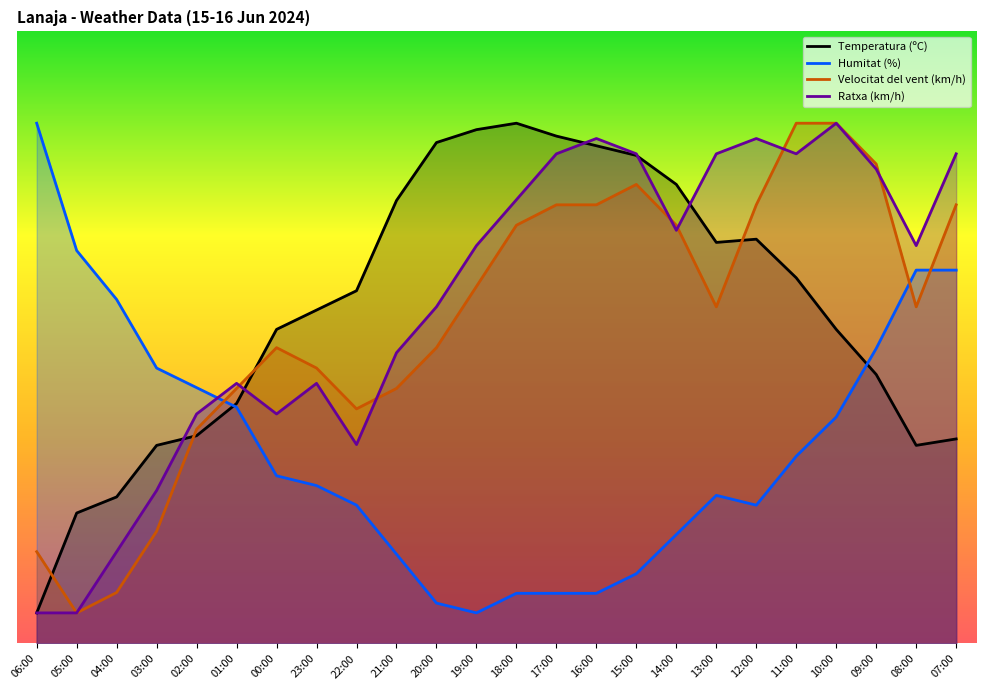

What is the total value across all series at 03:00?

120.7